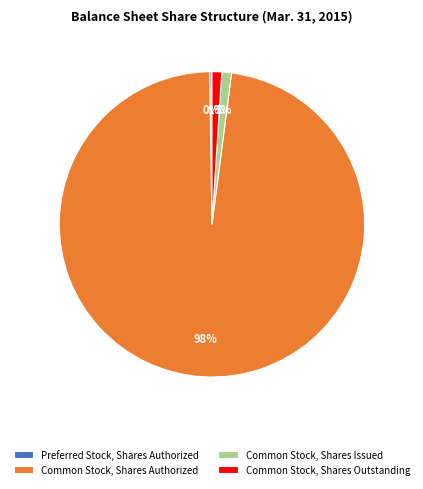

To the nearest percent, what is the average slice percentage?

25%